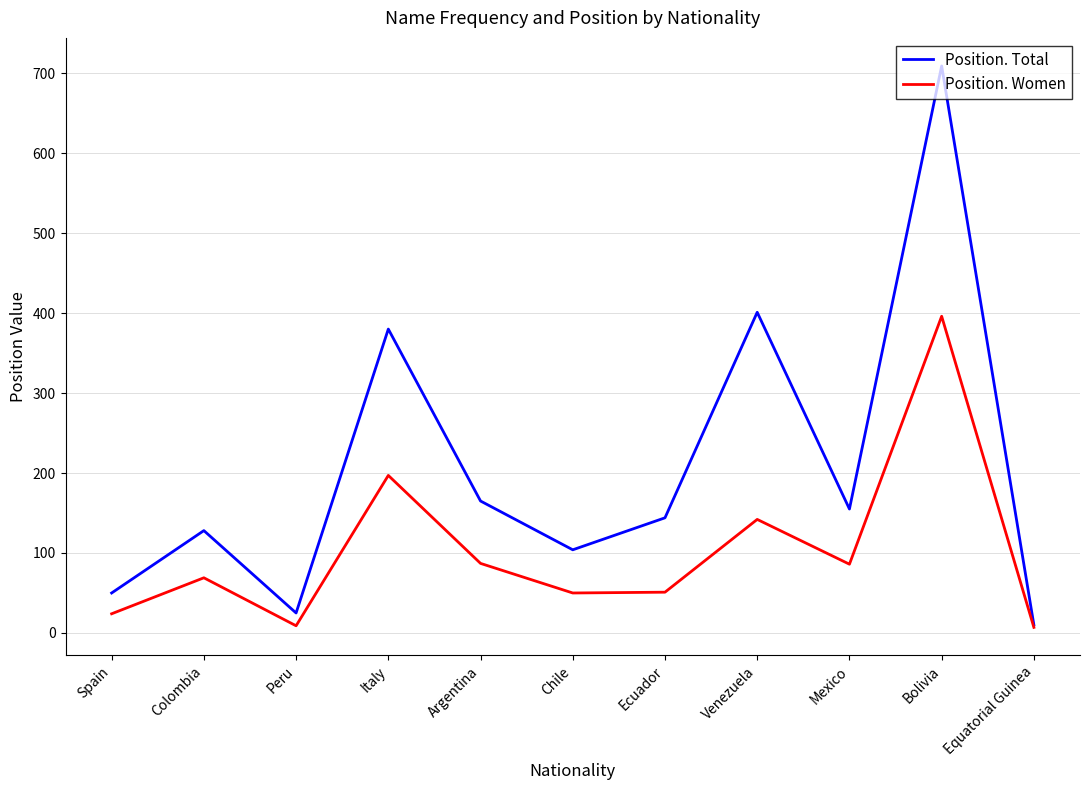

At which category is the sum across all series the highest?

Bolivia